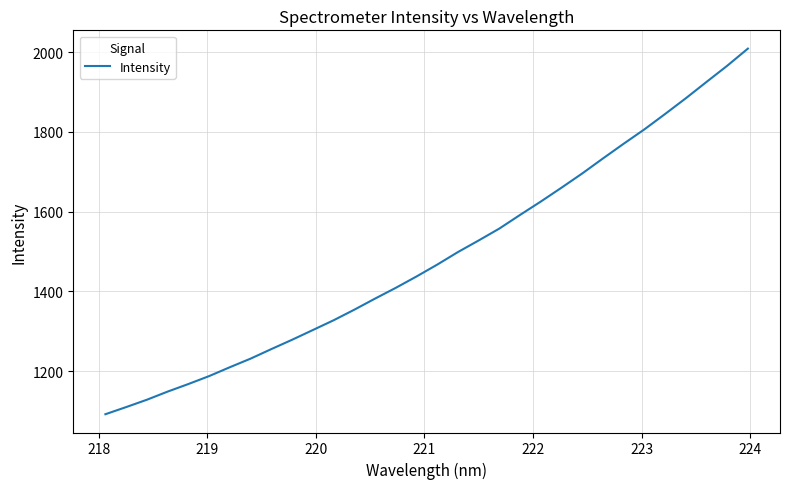

What is the greatest value displayed?

2008.6